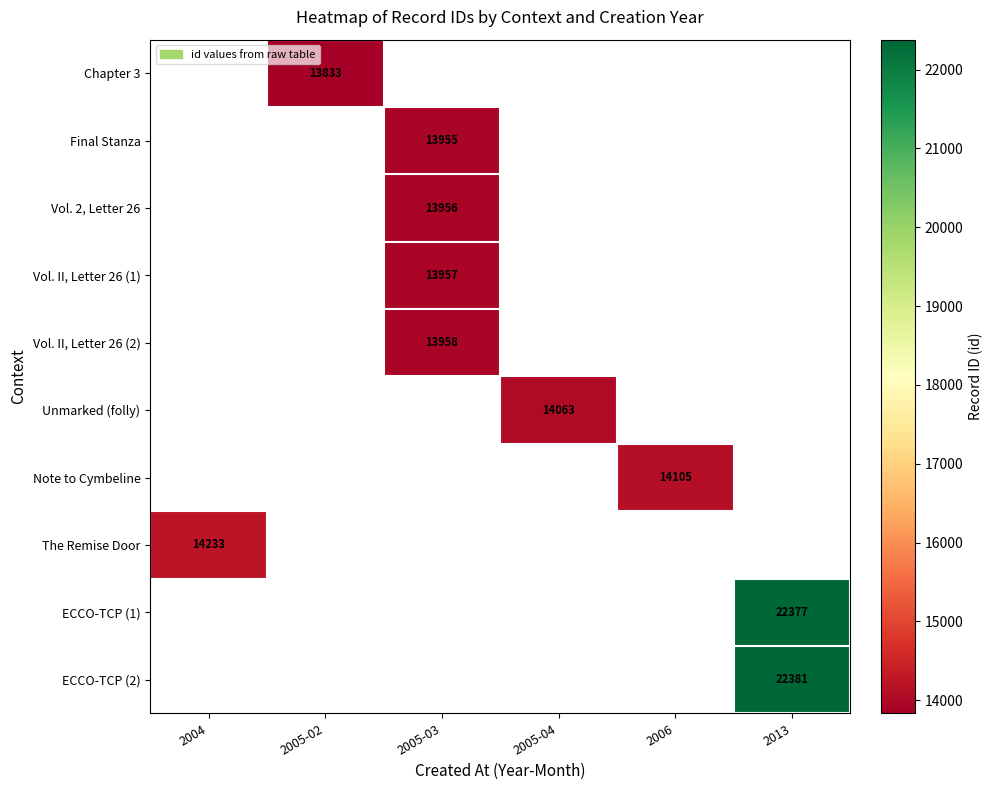

The value of ECCO-TCP (1) at 2013 is 22377. True or false?

True